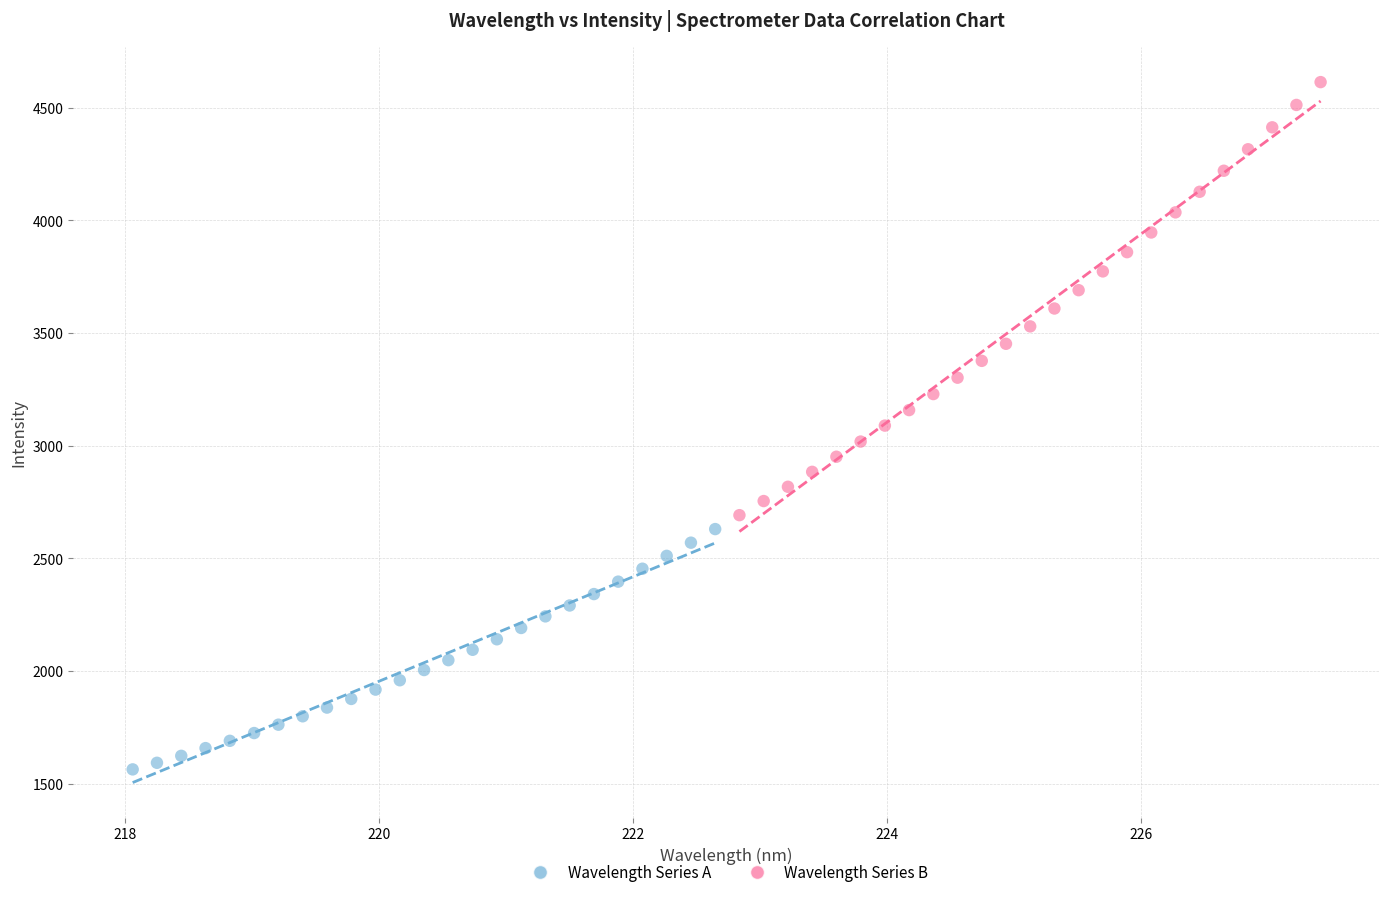

Which series has the largest Y range (max minus min)?

Wavelength Series B